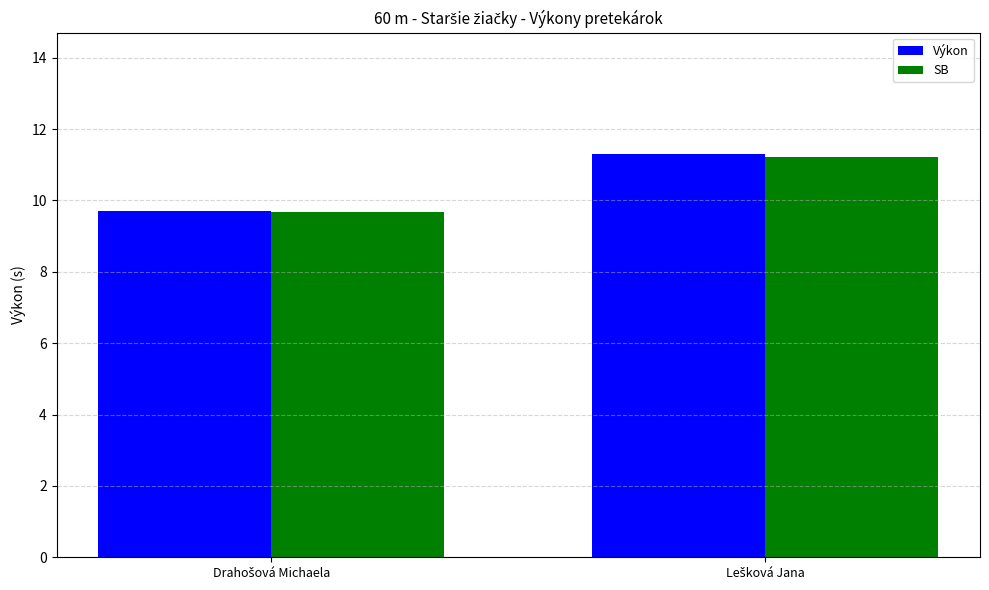

What is the average value of the SB series?

10.5